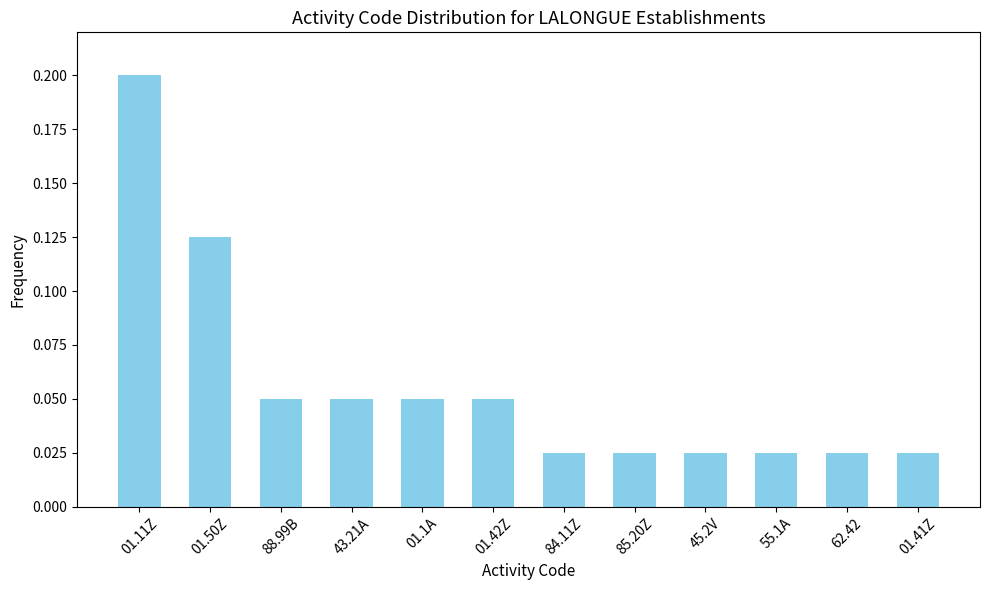

What is the sum of all values?

0.7